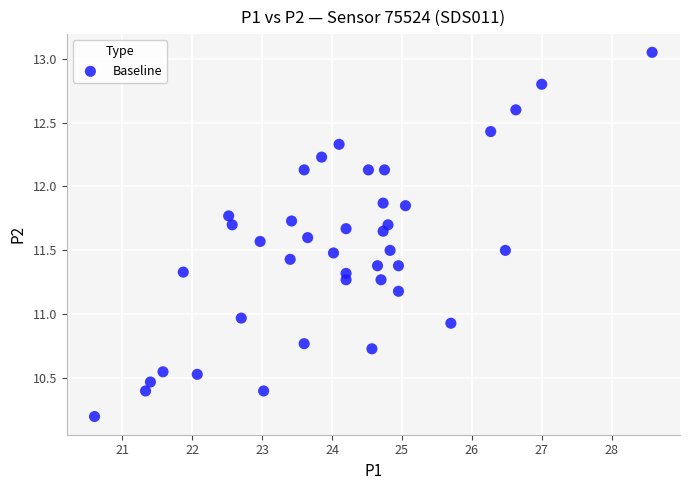

What is the range of X values (max minus min)?

8.0